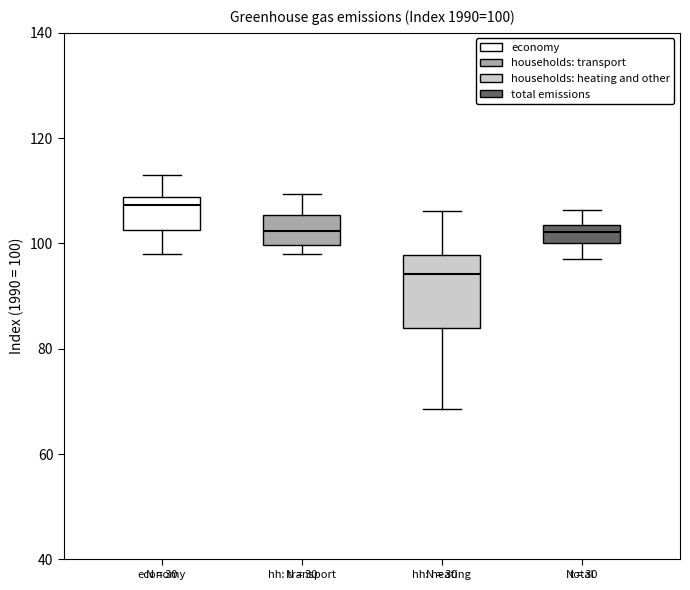

Which box is the tallest, from its lower edge to its upper edge?

hh: heating